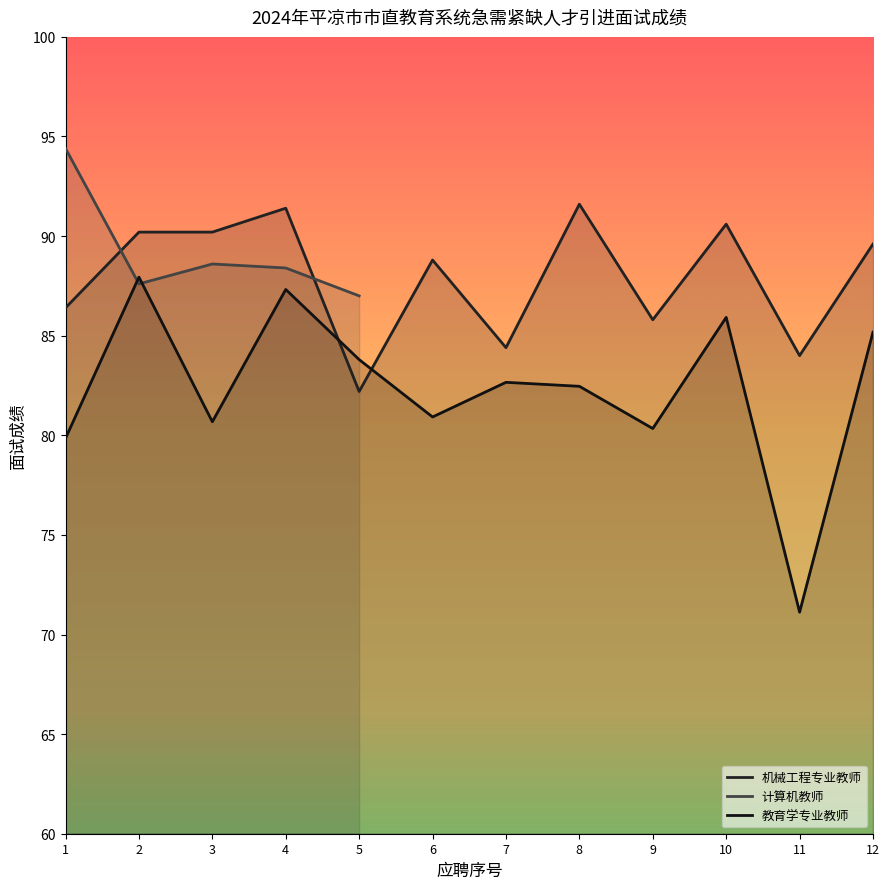

At which category does 机械工程专业教师 reach its first local valley?

5